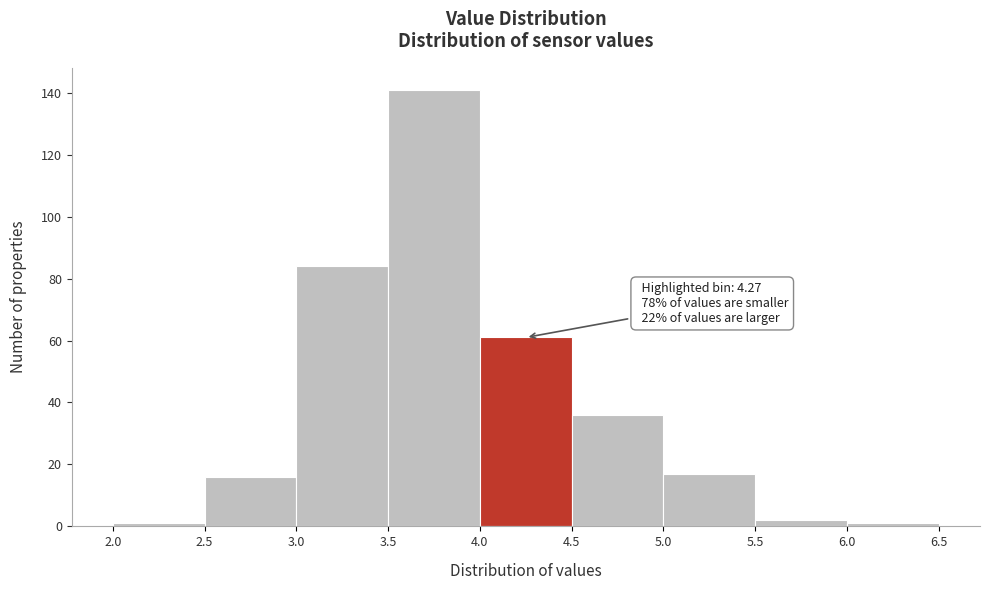

Over which range of the x-axis is the bar tallest?

3.5 to 4.0